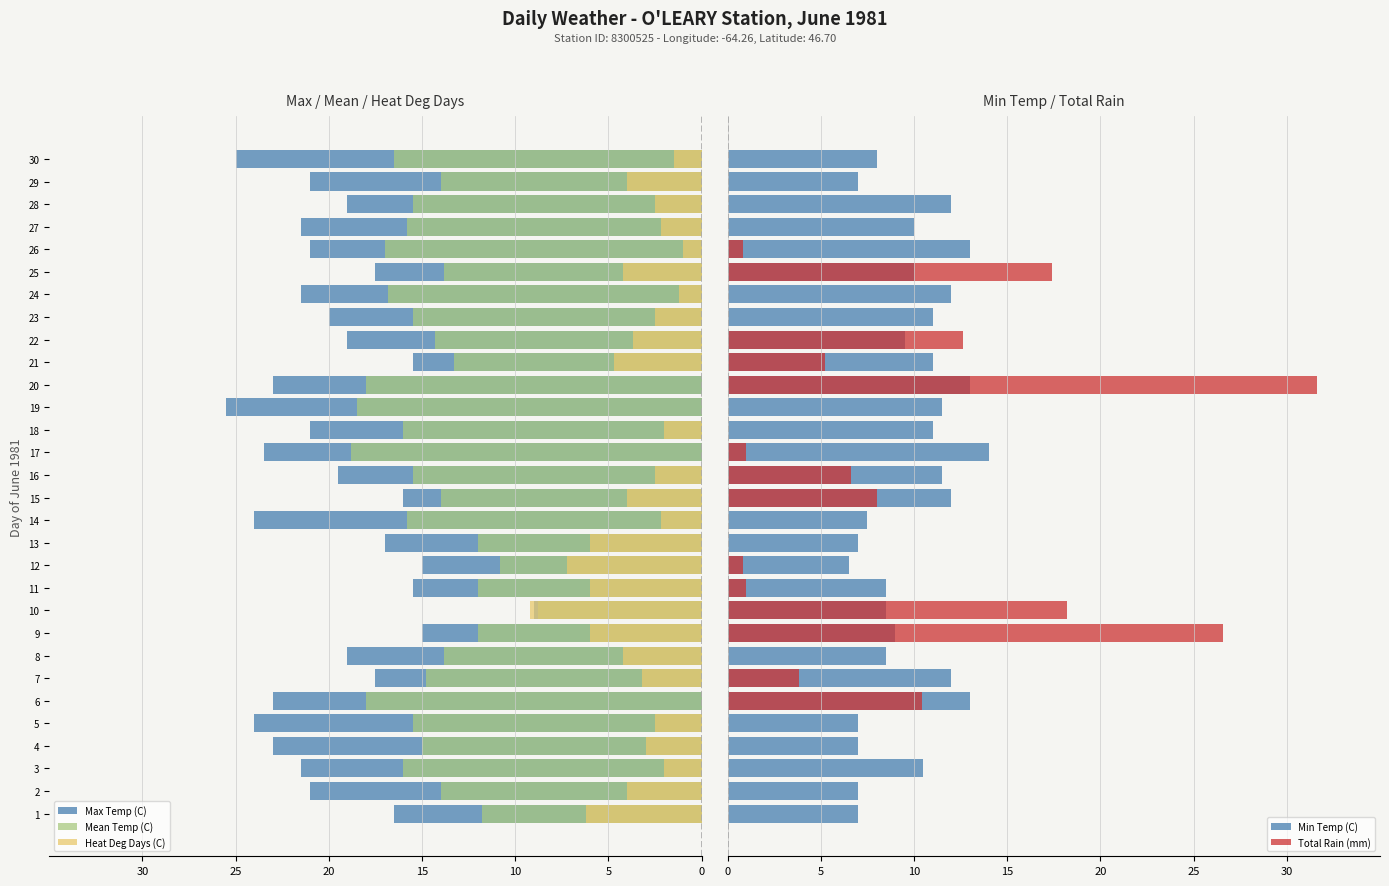

Count the number of data series in this chart.

5